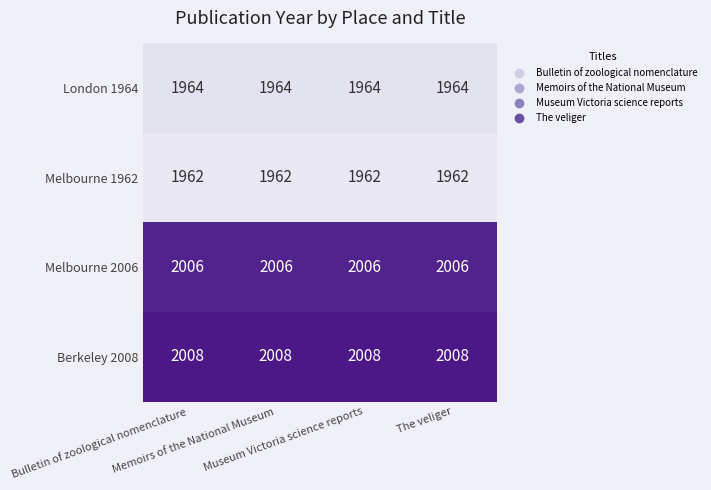

What is the maximum value for Melbourne 2006?

2006